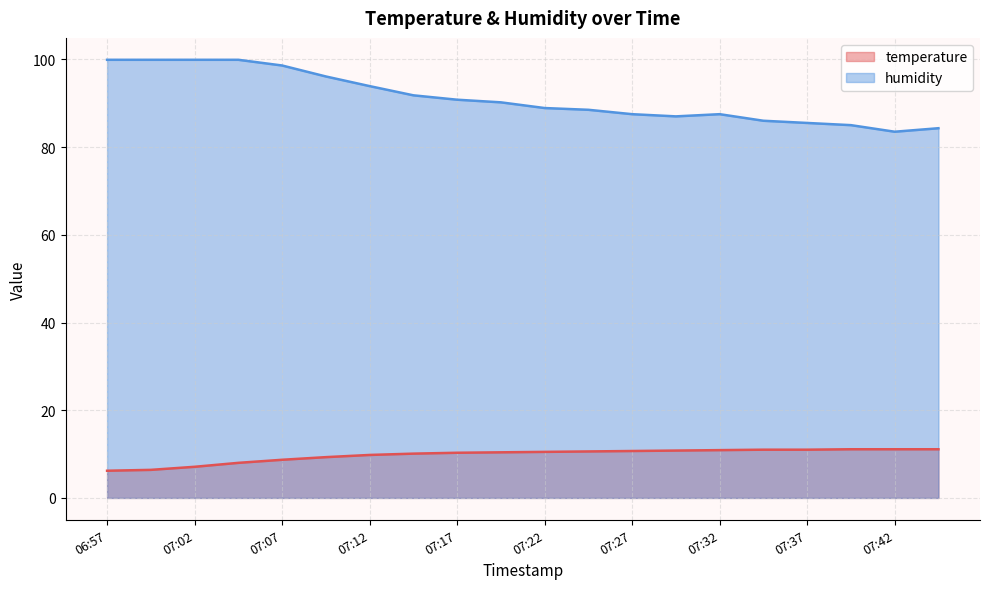

Rank the categories by temperature value from lowest to highest.

06:57, 06:59, 07:02, 07:04, 07:07, 07:09, 07:12, 07:14, 07:17, 07:19, 07:22, 07:24, 07:27, 07:29, 07:32, 07:34, 07:37, 07:39, 07:42, 07:44